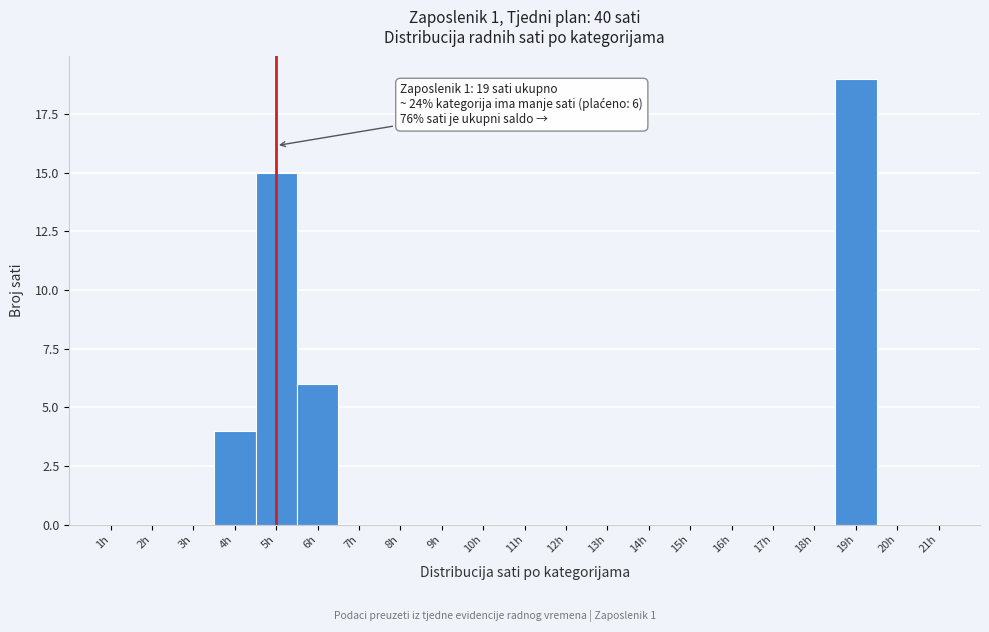

Which range on the x-axis has the tallest bar?

18.5 to 19.5